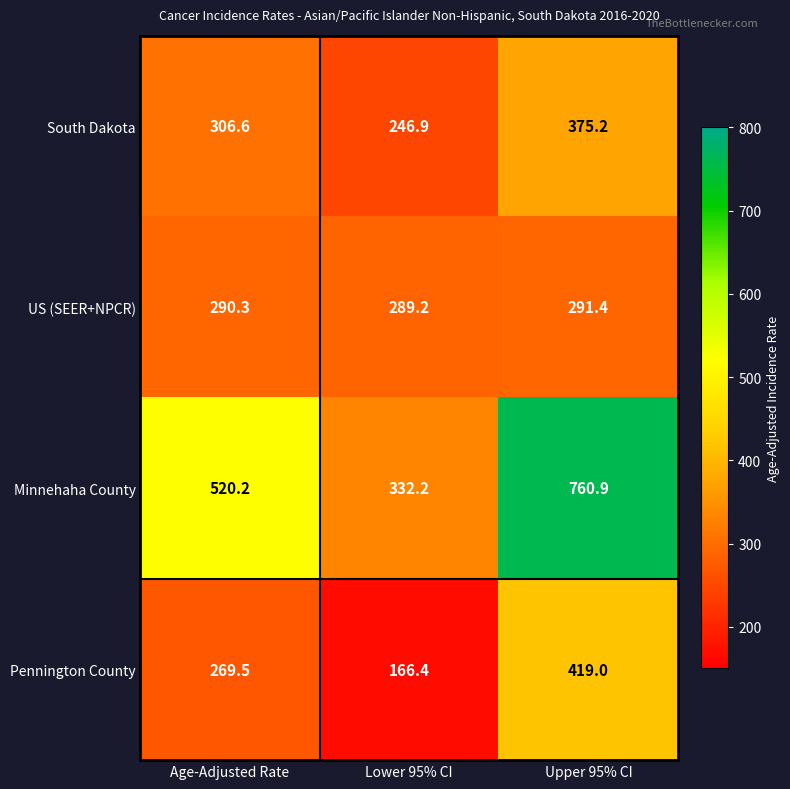

Is it true that Pennington County equals 89.2 at Upper 95% CI?

False